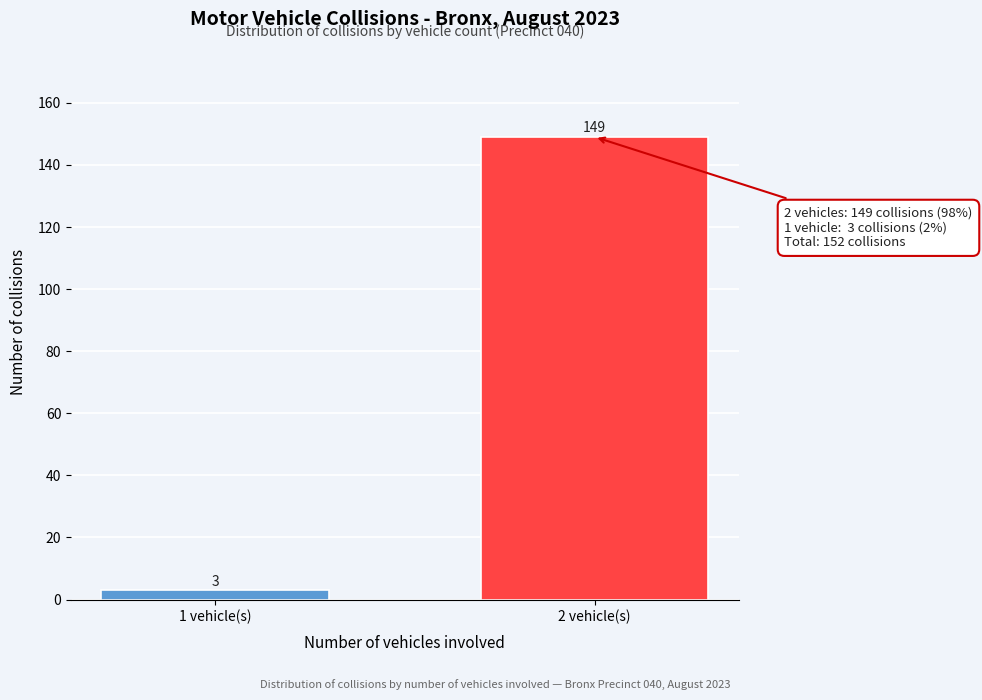

Reading left to right, transcribe all the data shown in this chart.

3	149